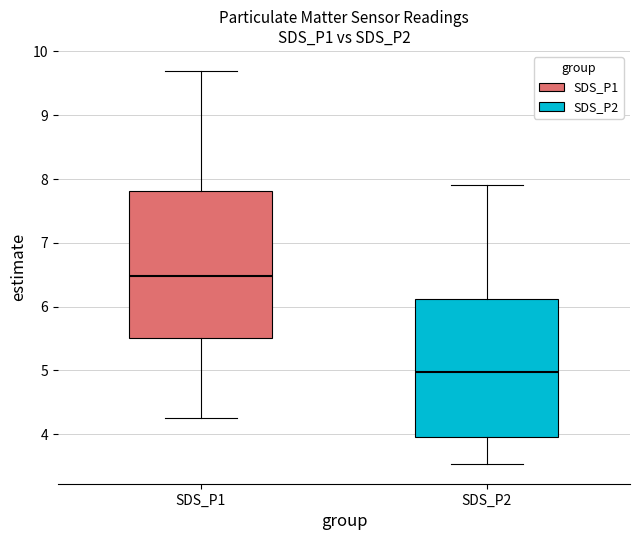

Reading left to right, read every box against the y-axis: the position of its median line, the range the box covers, and the ends of its whiskers. The values are not printed on the chart, so give them approximately, as read against the axis.

SDS_P1: median 6.5, box 5.5 to 7.8, whiskers 4.3 to 9.7
SDS_P2: median 5.0, box 4.0 to 6.1, whiskers 3.5 to 7.9